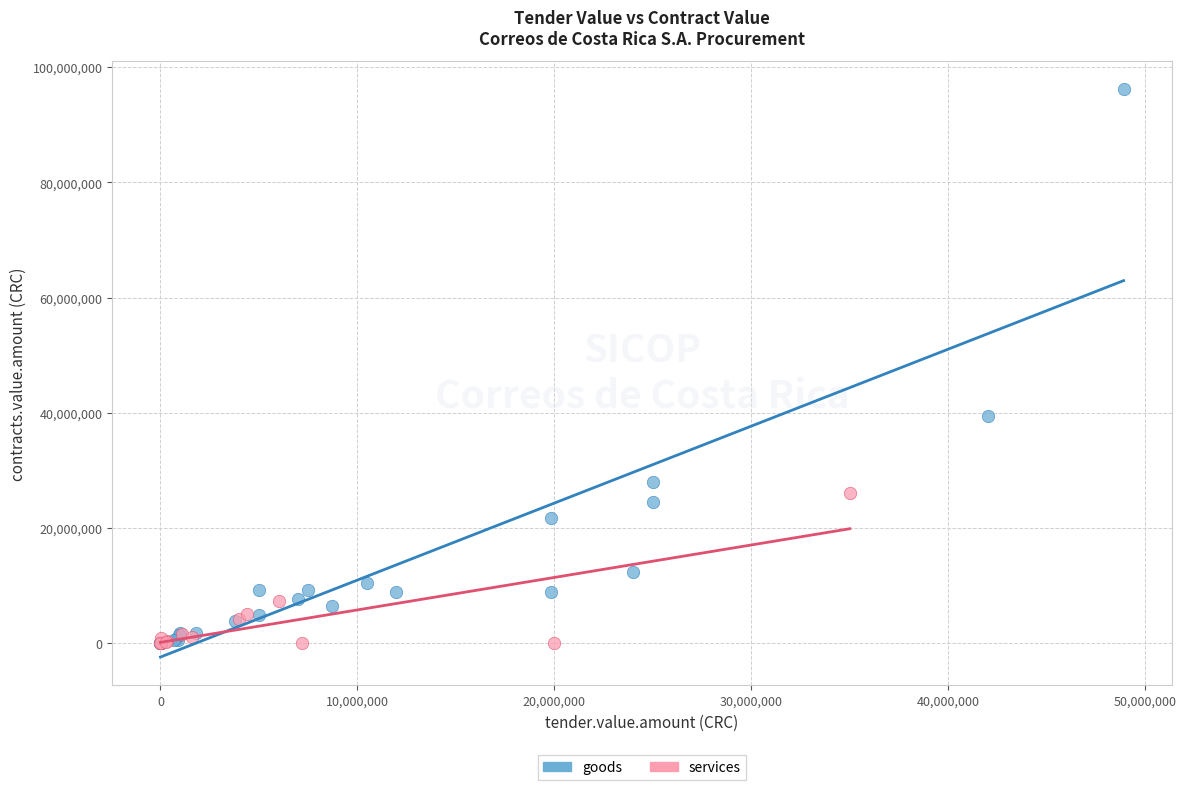

Which series reaches the maximum Y coordinate?

goods